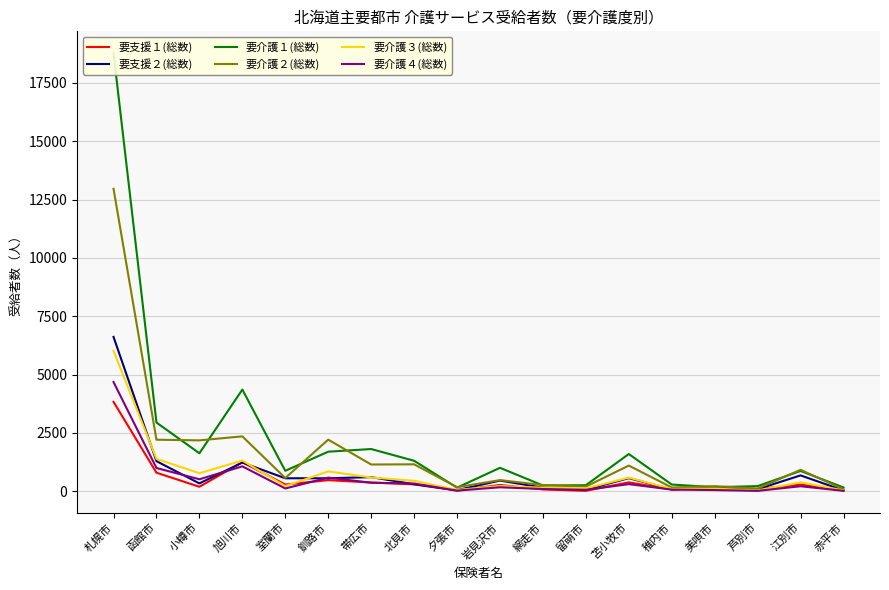

Reading left to right, what are all the values shown in this chart?

要支援１(総数): 3833	798	195	1248	290	478	377	298	33	271	82	22	383	77	151	98	289	39
要支援２(総数): 6617	1292	339	1232	559	559	607	303	51	460	156	68	564	86	151	93	682	37
要介護１(総数): 18775	2947	1630	4360	879	1698	1812	1309	157	1007	250	262	1598	290	177	223	872	164
要介護２(総数): 12964	2211	2184	2355	570	2214	1149	1157	177	479	267	203	1103	163	221	117	922	84
要介護３(総数): 6018	1389	775	1319	221	853	593	451	59	227	154	126	586	101	113	40	385	40
要介護４(総数): 4685	999	516	1070	122	586	368	333	29	173	98	65	307	74	54	19	217	21